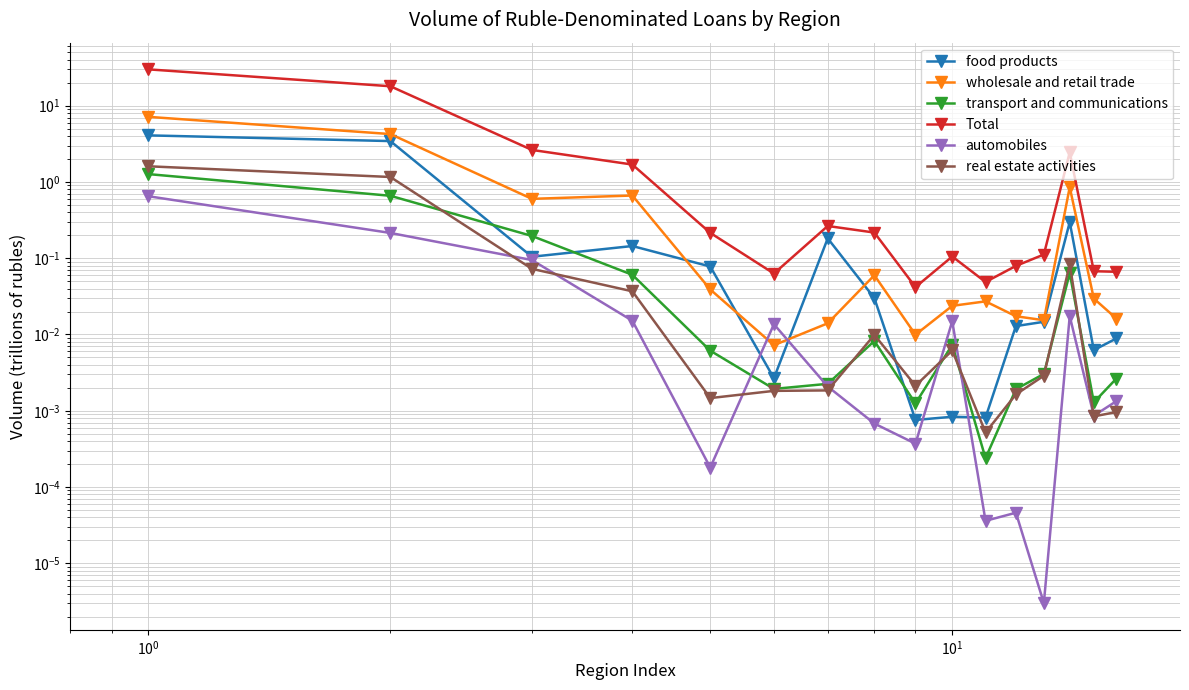

Is it true that wholesale and retail trade equals 0.0 at 9?

False